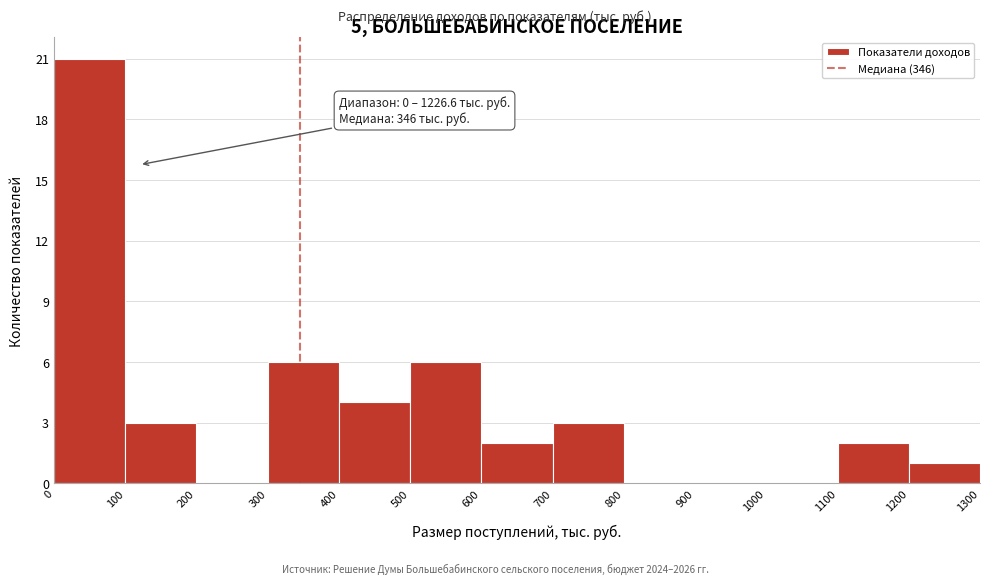

Over which range of the x-axis is the bar tallest?

0 to 100